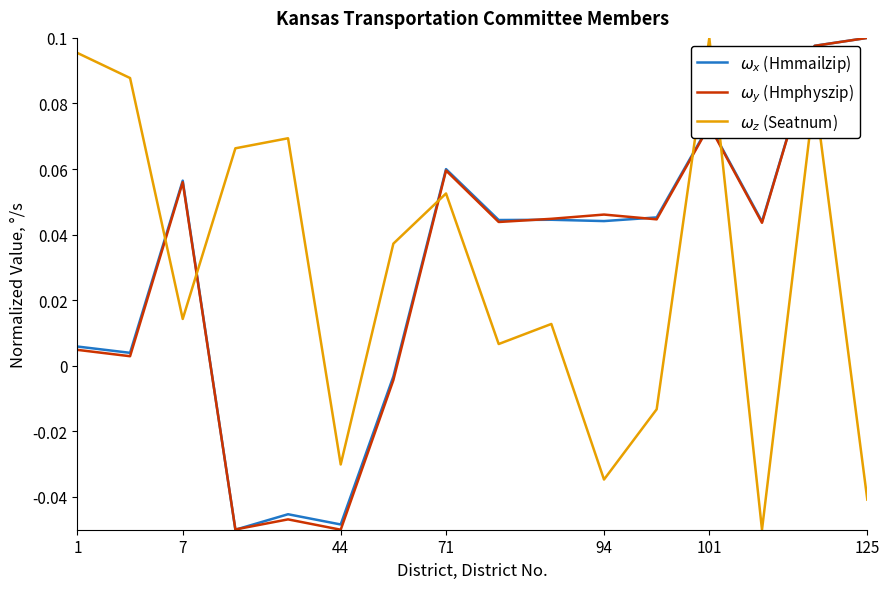

What are all the series names shown in the legend?

$\omega_x$ (Hmmailzip), $\omega_y$ (Hmphyszip), $\omega_z$ (Seatnum)